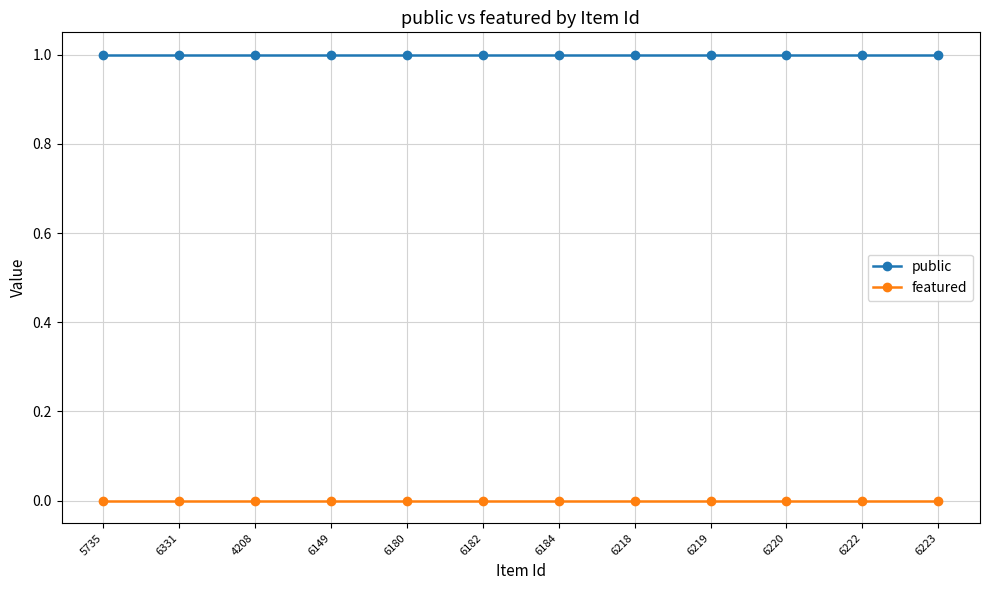

Does the chart have visible grid lines?

Yes